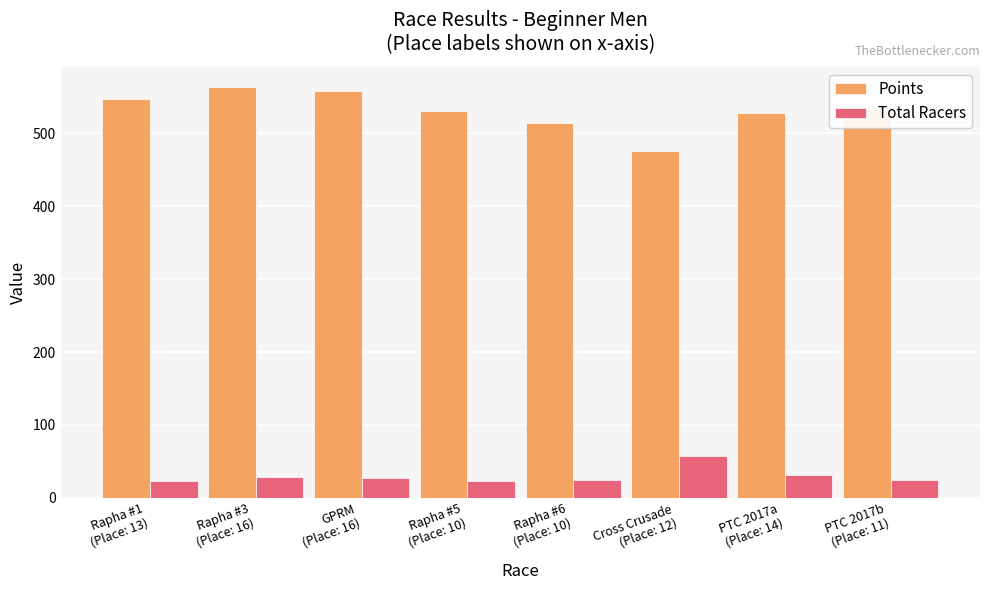

What is the spread (max minus min) of values at Rapha #3
(Place: 16)?

533.6